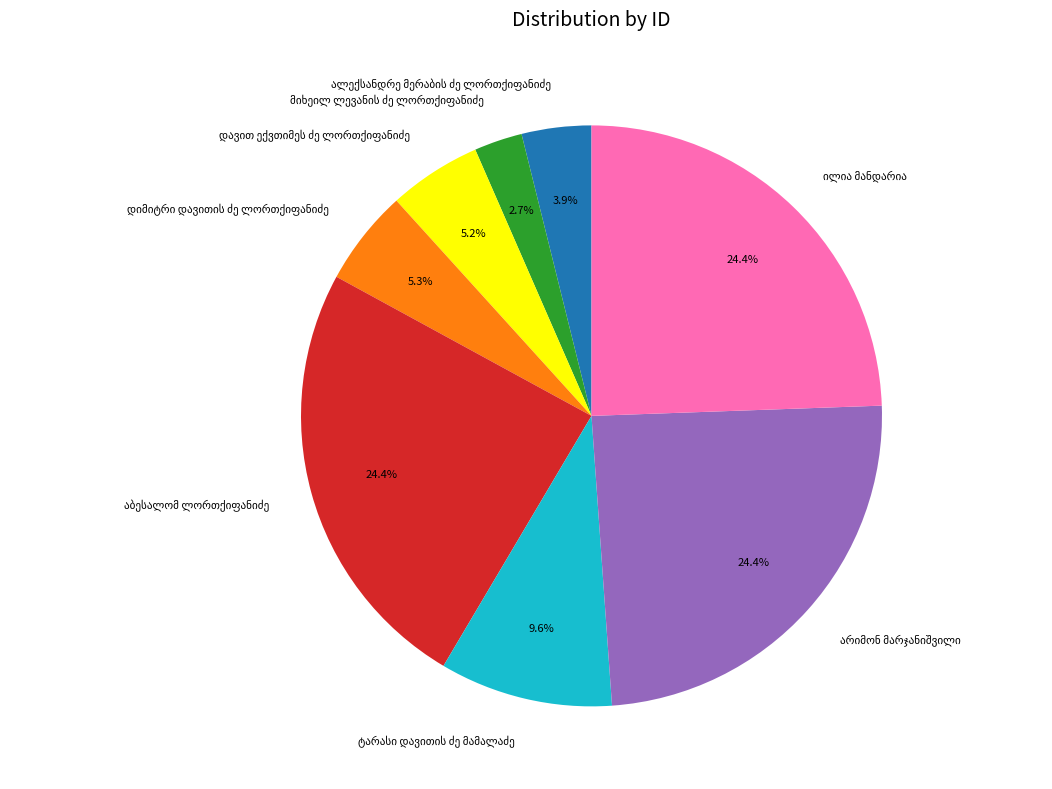

Does any single category account for the majority?

No